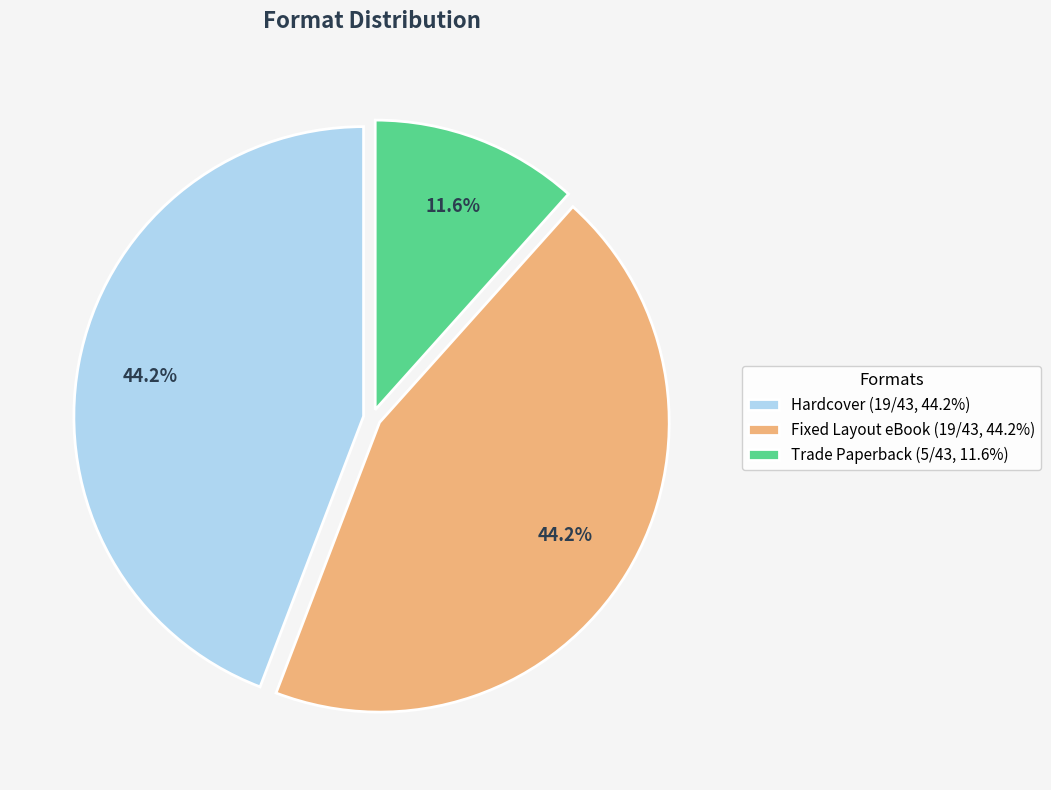

Is Fixed Layout eBook the majority of the pie?

No